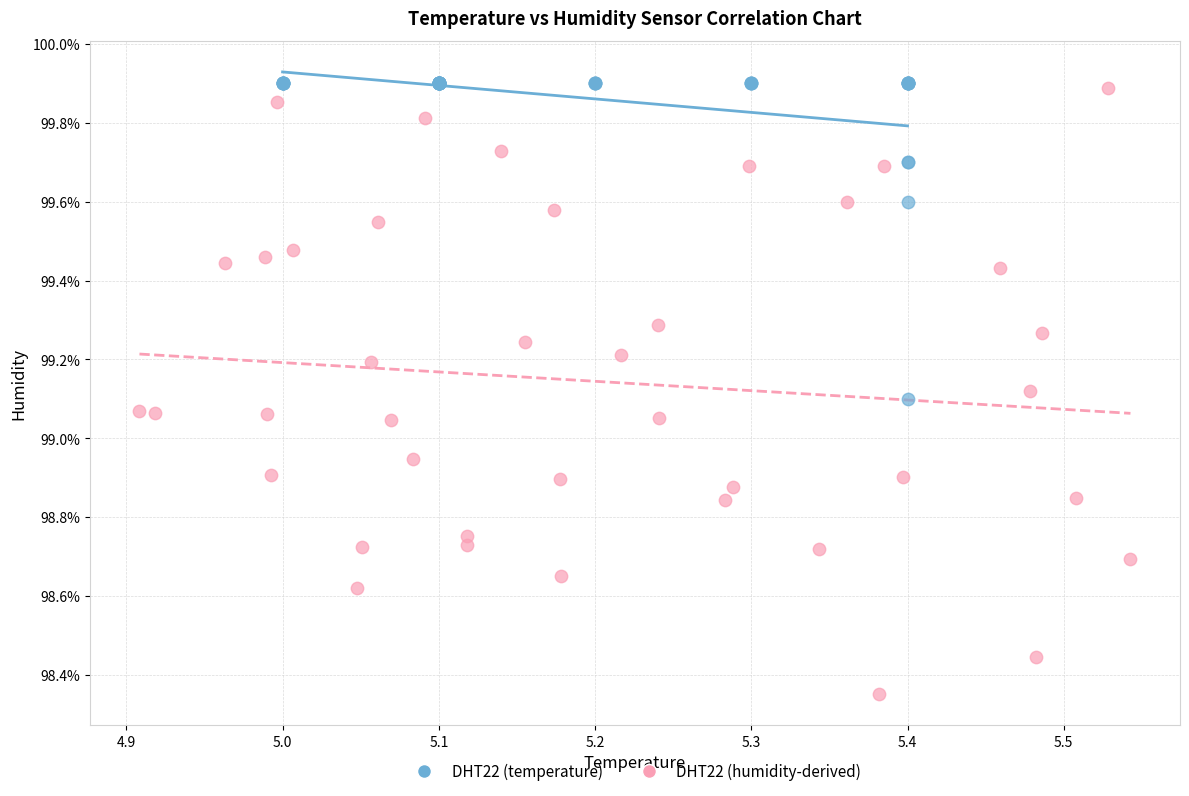

Which series has the widest spread of Y values?

DHT22 (humidity-derived)